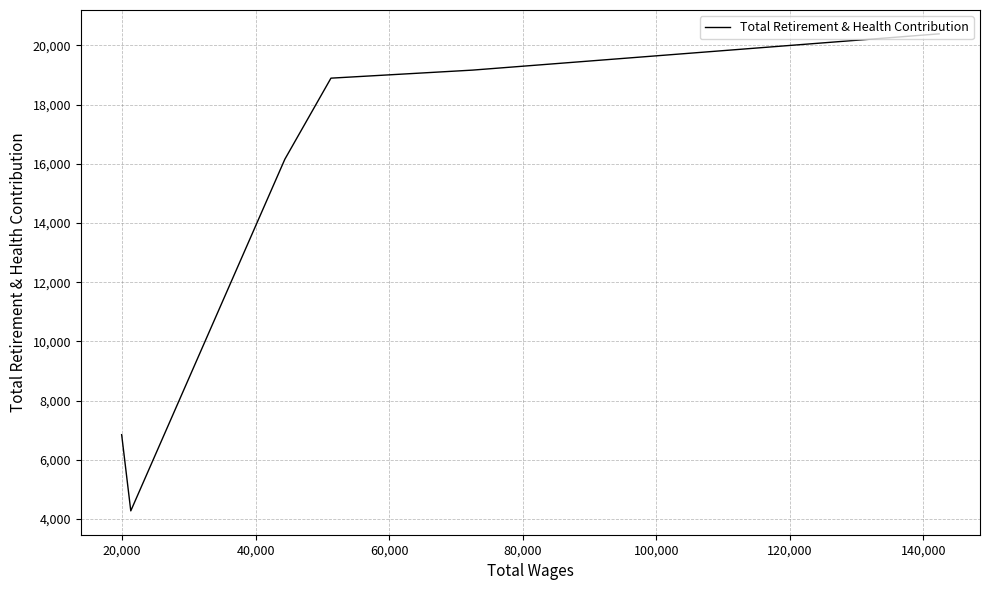

What is the average value?

14289